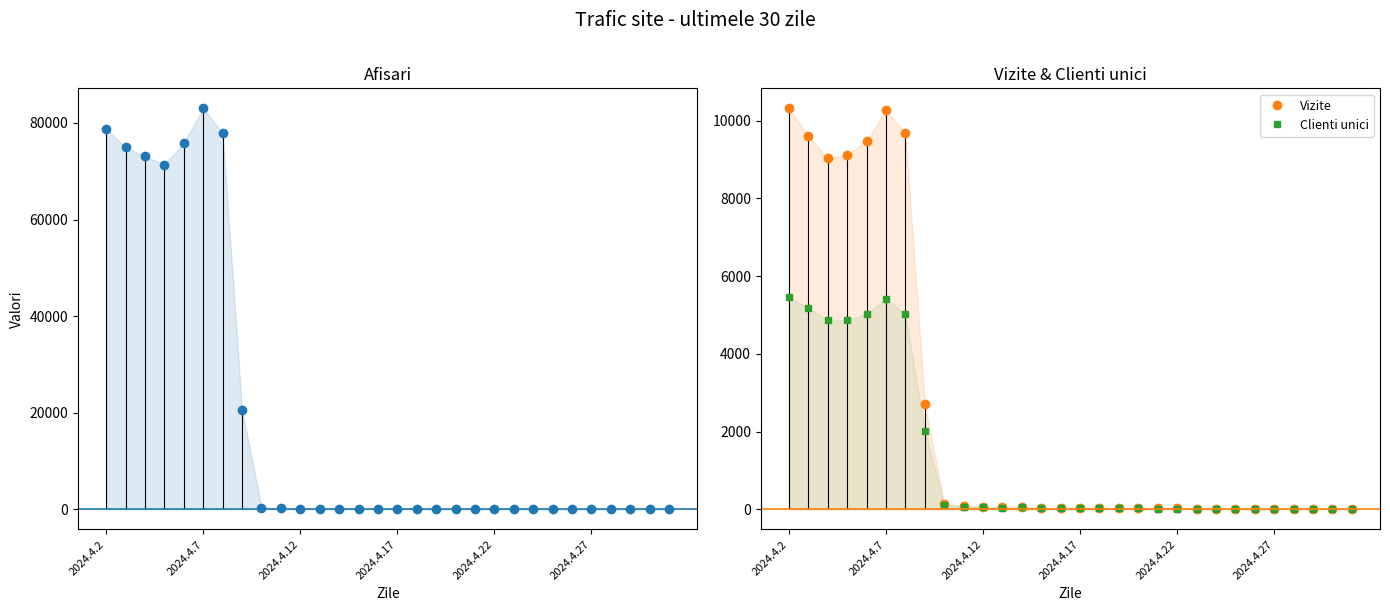

Reading left to right, what are all the values shown in this chart?

Afisari: 78758	74966	73073	71394	75920	83024	77850	20543	360	180	123	66	143	68	84	126	64	39	49	66	34	40	24	18	16	18	15	21	17	26
Vizite: 10313	9600	9031	9120	9474	10281	9668	2712	140	90	65	48	70	36	36	45	41	31	29	22	23	21	14	17	15	16	11	17	14	15
Clienti unici: 5453	5182	4859	4866	5025	5413	5025	2025	110	72	56	41	58	34	26	38	35	22	22	19	21	18	12	16	14	15	11	15	13	9